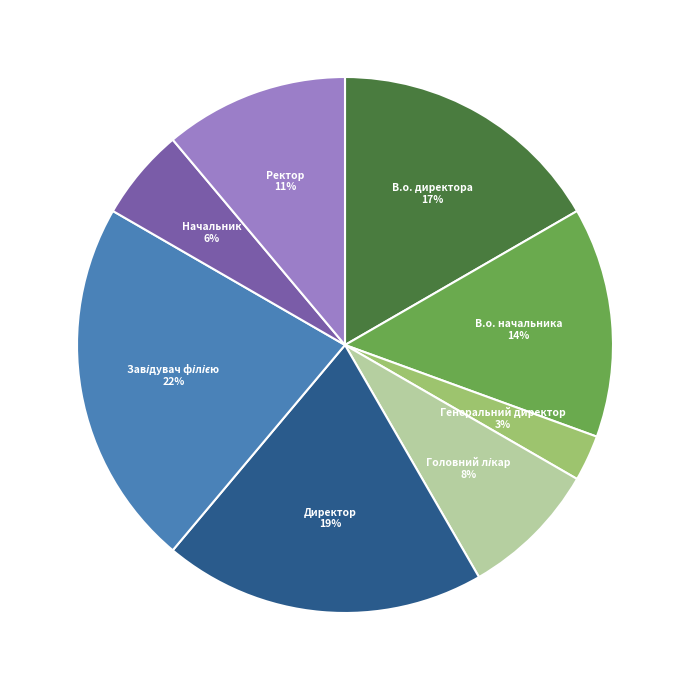

Do В.о. директора and В.о. начальника together represent more than half of the pie?

No